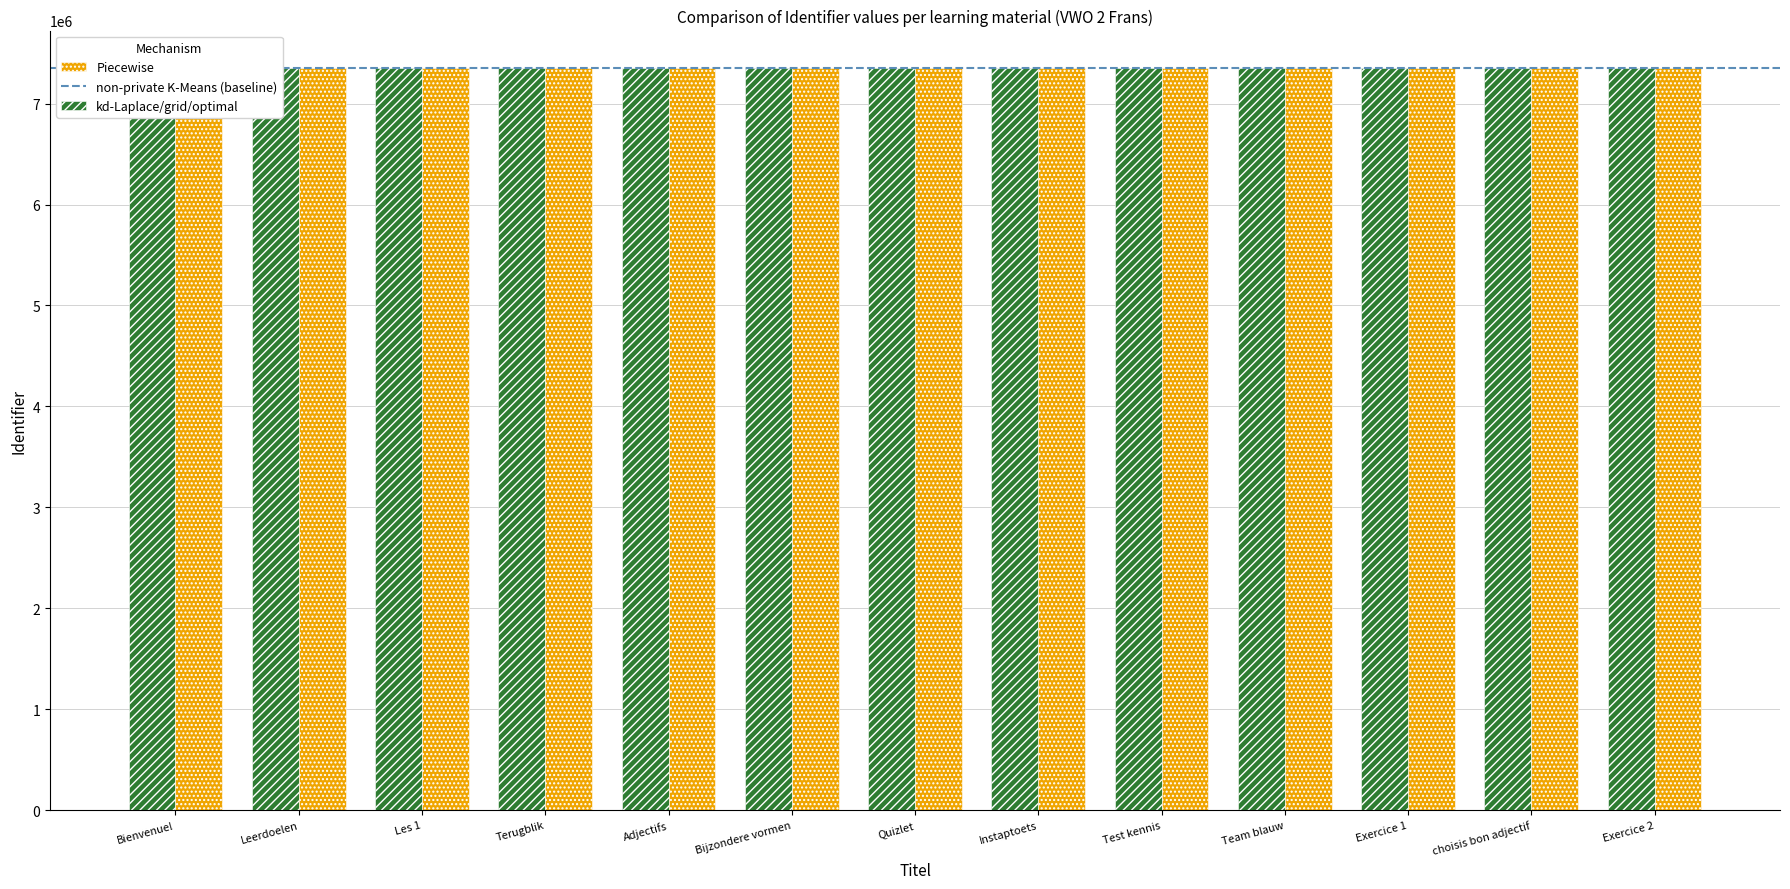

List the series in order of their peak value, highest first.

kd-Laplace/grid/optimal, Piecewise